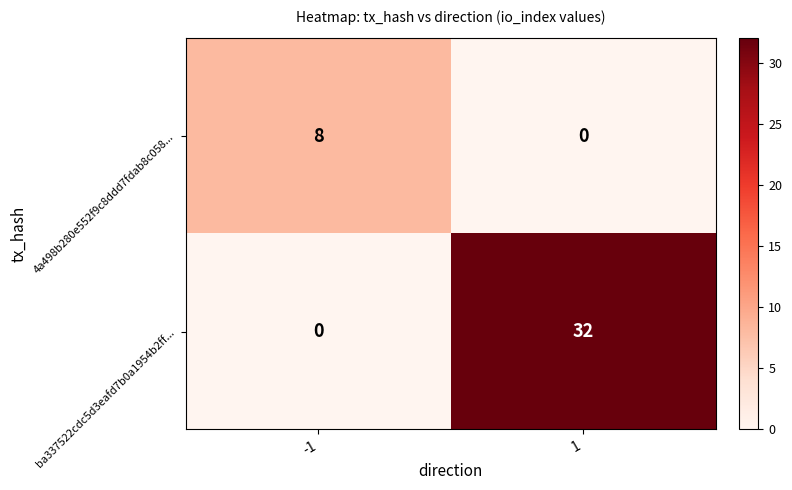

Reading right to left, list all the values displayed in this chart.

4a498b280e552f9c8ddd7fdab8c058...: 1=0	-1=8
ba337522cdc5d3eafd7b0a1954b2ff...: 1=32	-1=0